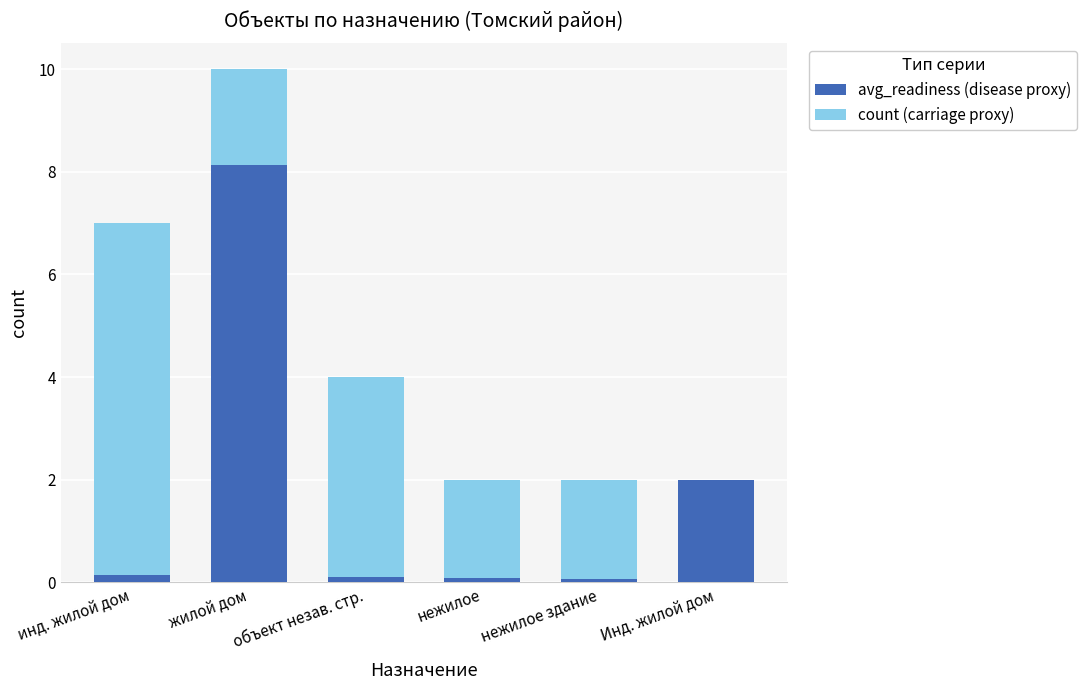

At which label does avg_readiness (disease proxy) reach its peak?

жилой дом